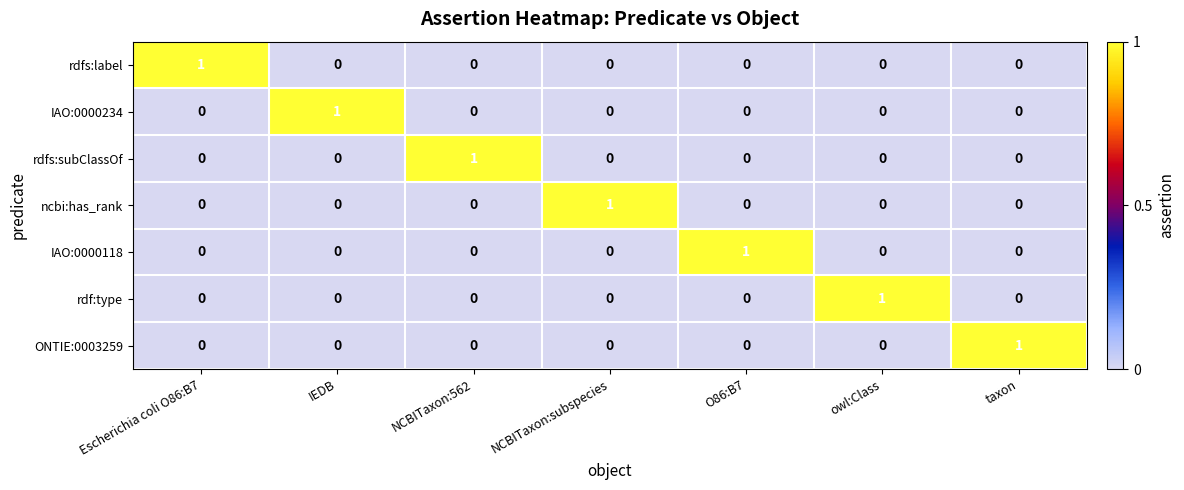

At which label does ncbi:has_rank reach its peak?

NCBITaxon:subspecies